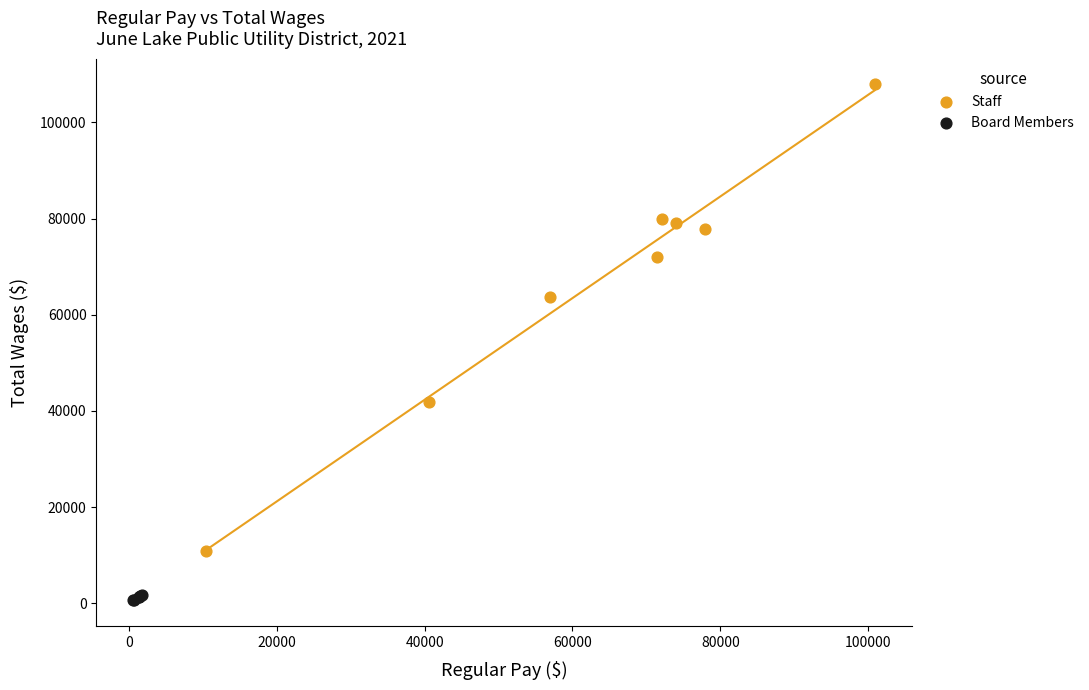

Which series has the widest spread of Y values?

Staff